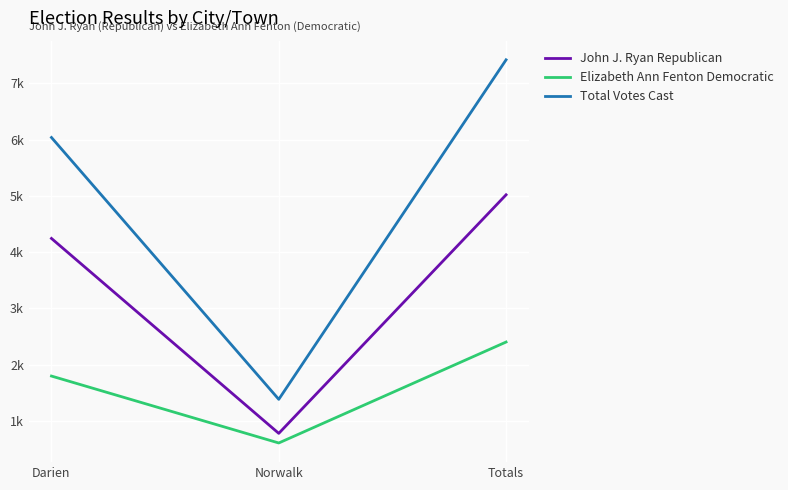

What is the difference between the Elizabeth Ann Fenton Democratic values at Darien and Norwalk?

1190